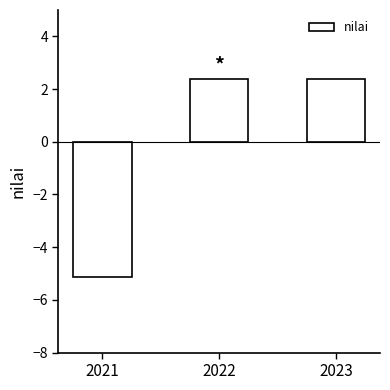

What is the sum of the values at 2022 and 2021?

-2.7